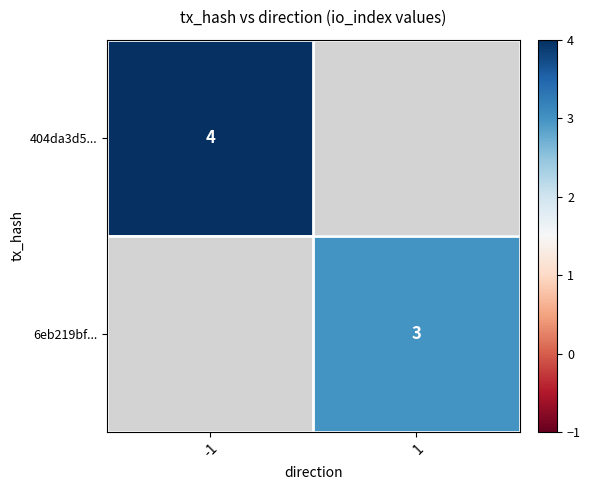

The 404da3d5... series shows 1 at -1. True or false?

False